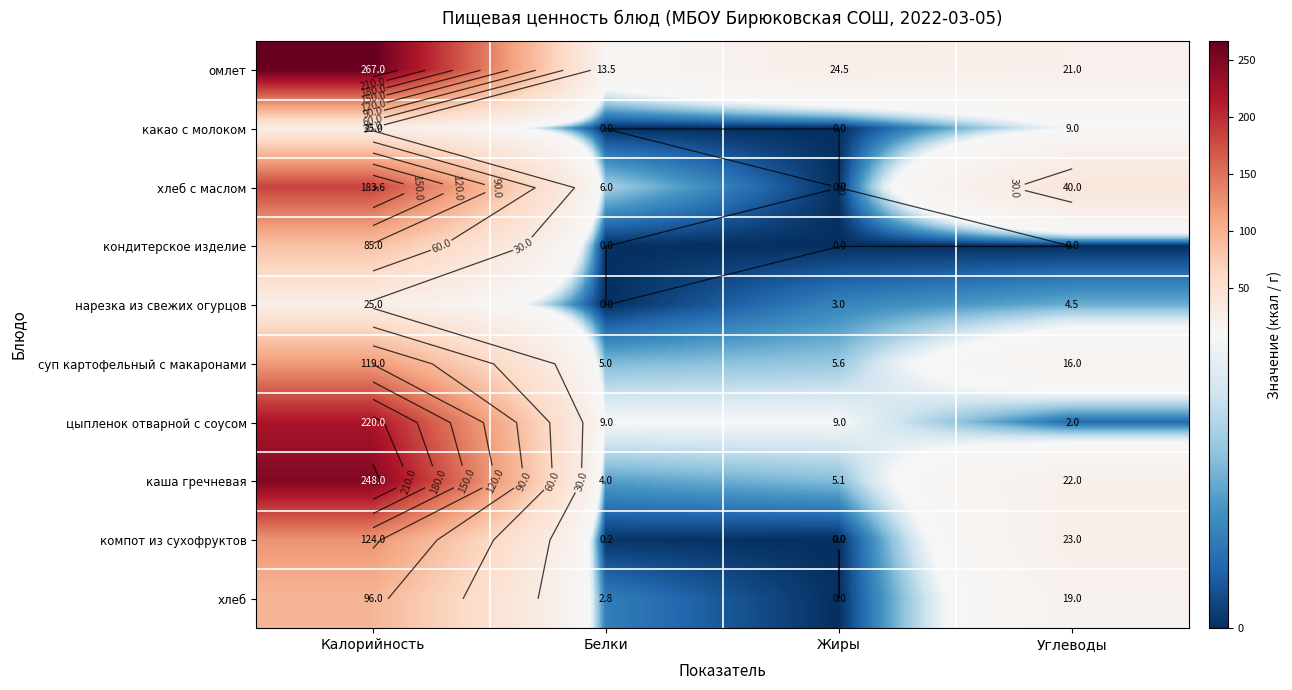

True or false: суп картофельный с макаронами has a value of 119.0 at Калорийность.

True